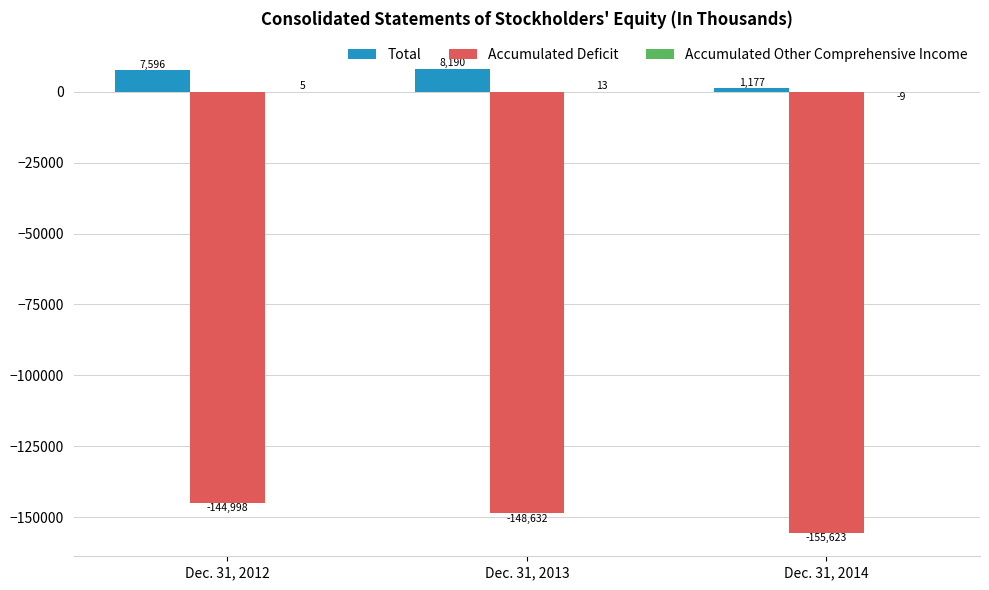

The Accumulated Deficit series shows -197723 at Dec. 31, 2013. True or false?

False